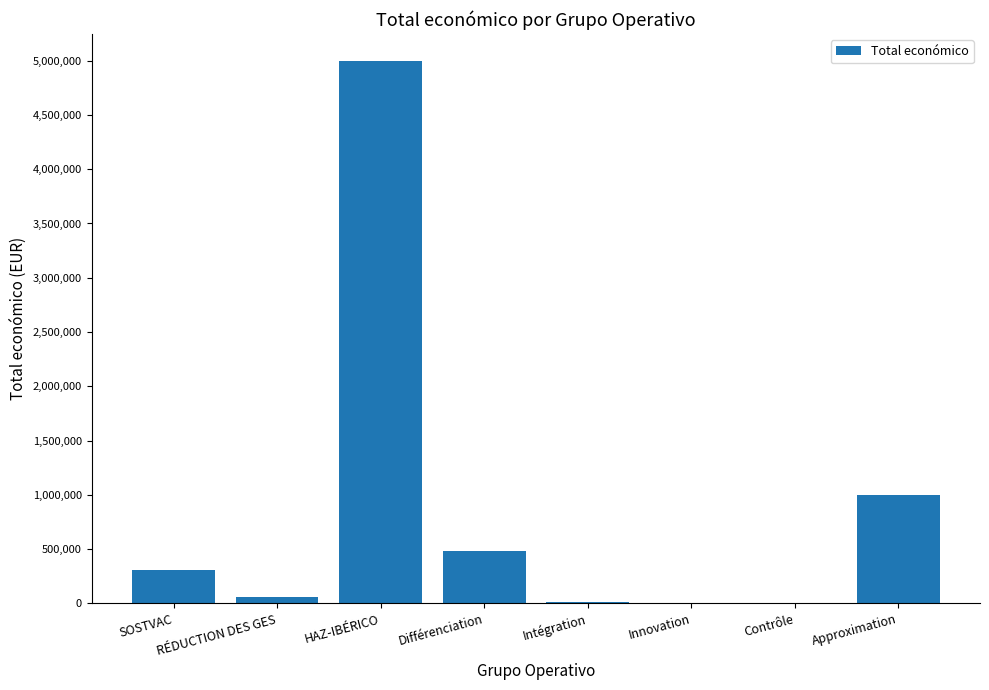

The value at Approximation is 1505046. True or false?

False